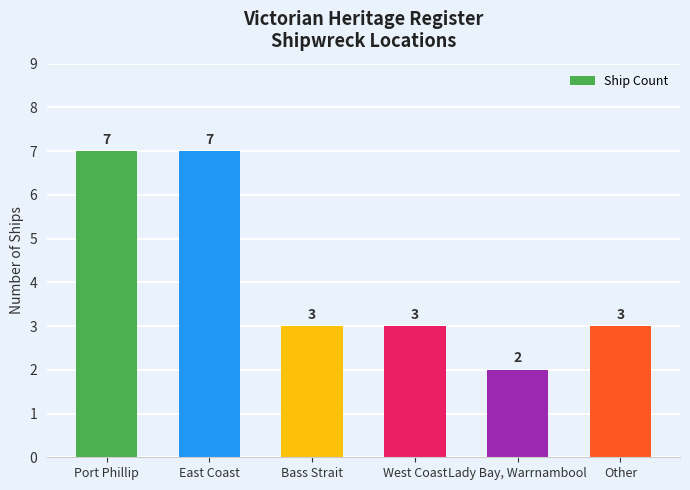

Reading right to left, list all the values displayed in this chart.

3	2	3	3	7	7